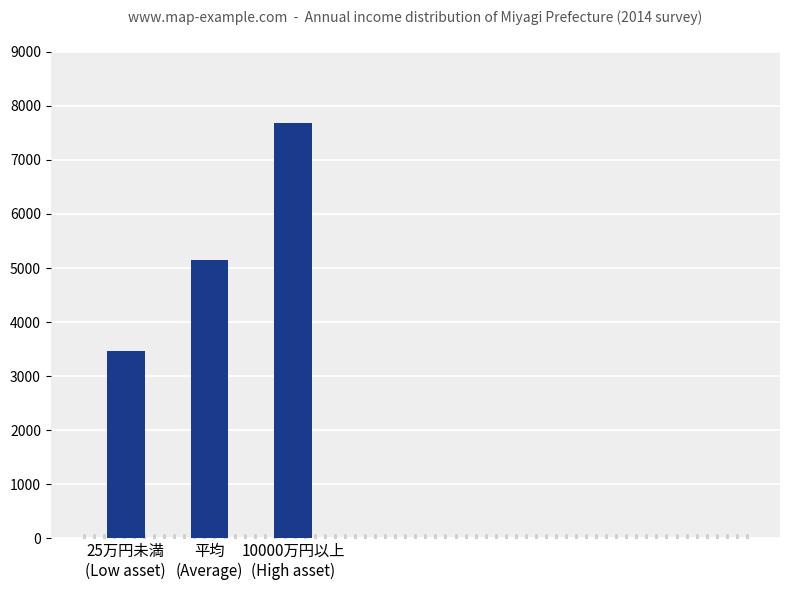

Reading left to right, transcribe all the data shown in this chart.

3470	5156	7686